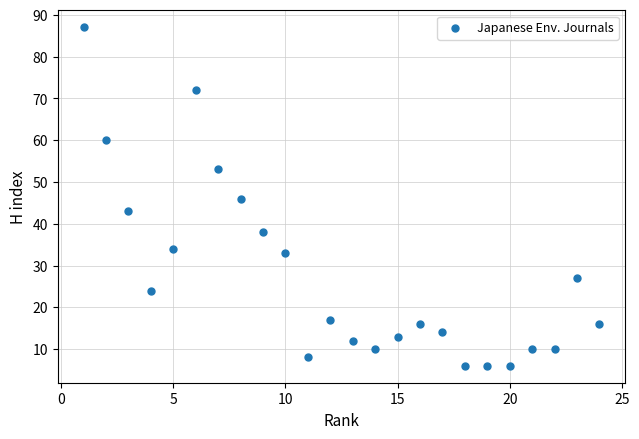

What is the range of Y values (max minus min)?

81